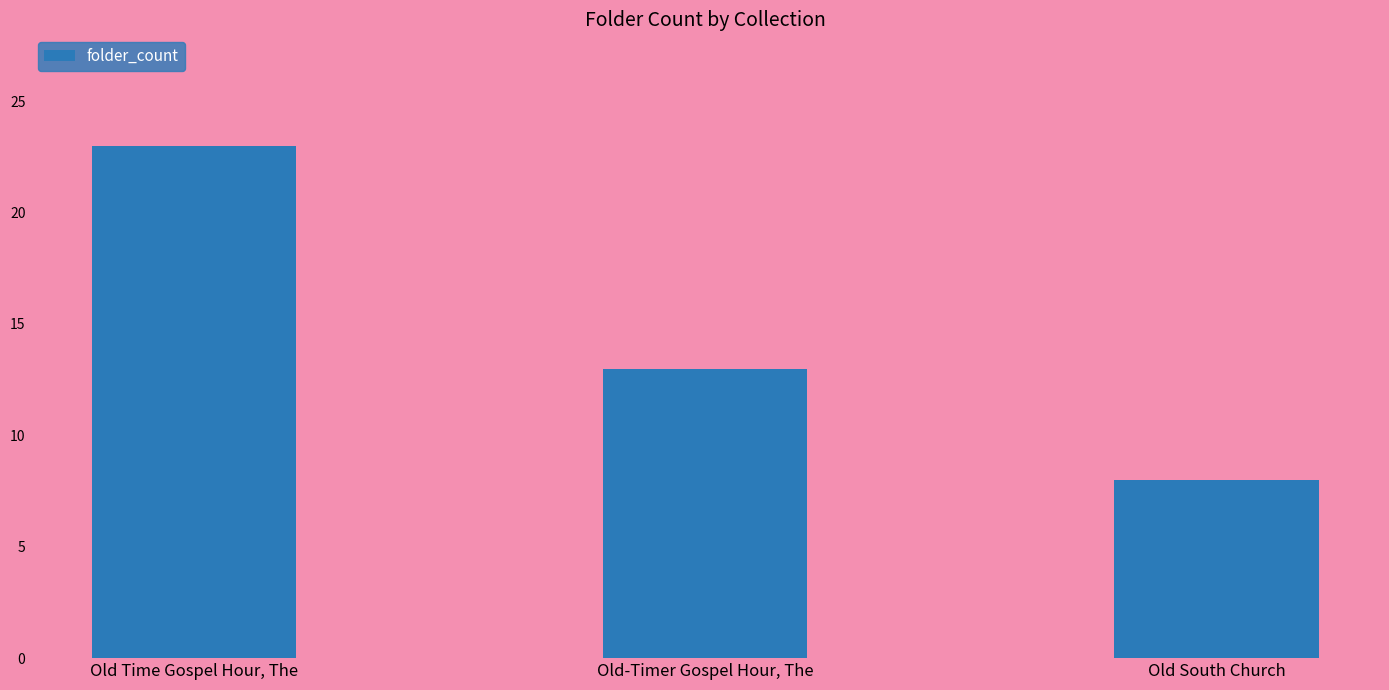

What is the difference between the maximum and minimum values?

15